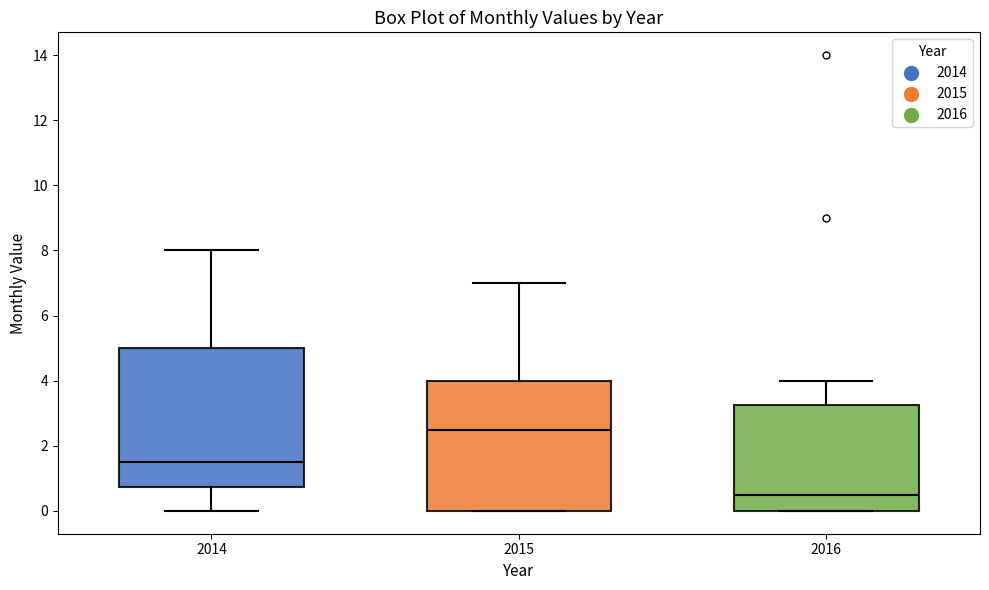

Which box's median line is the lowest?

2016